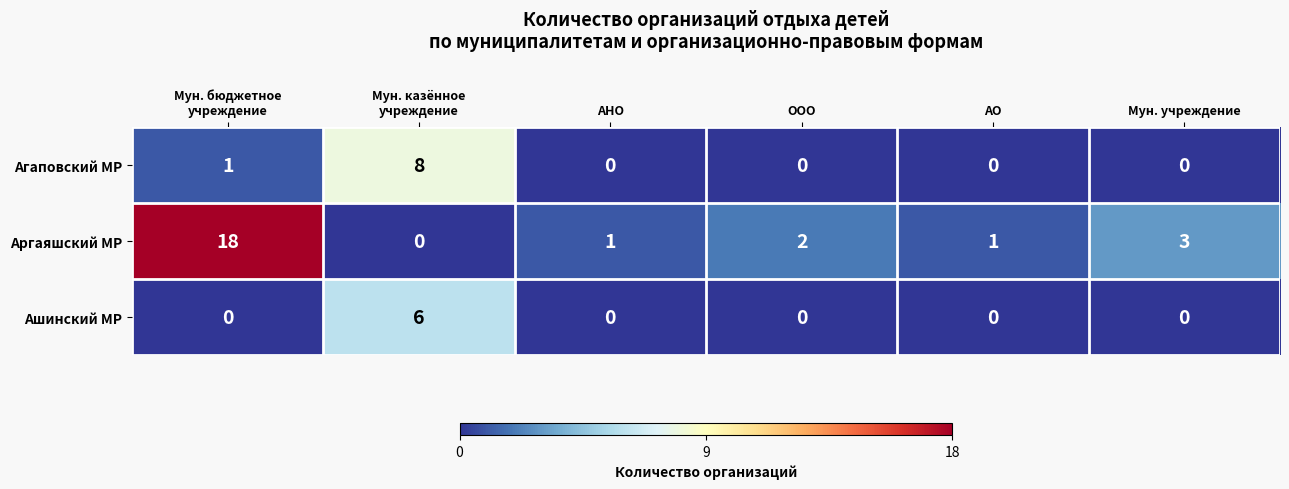

List the series in order of their peak value, highest first.

Аргаяшский МР, Агаповский МР, Ашинский МР